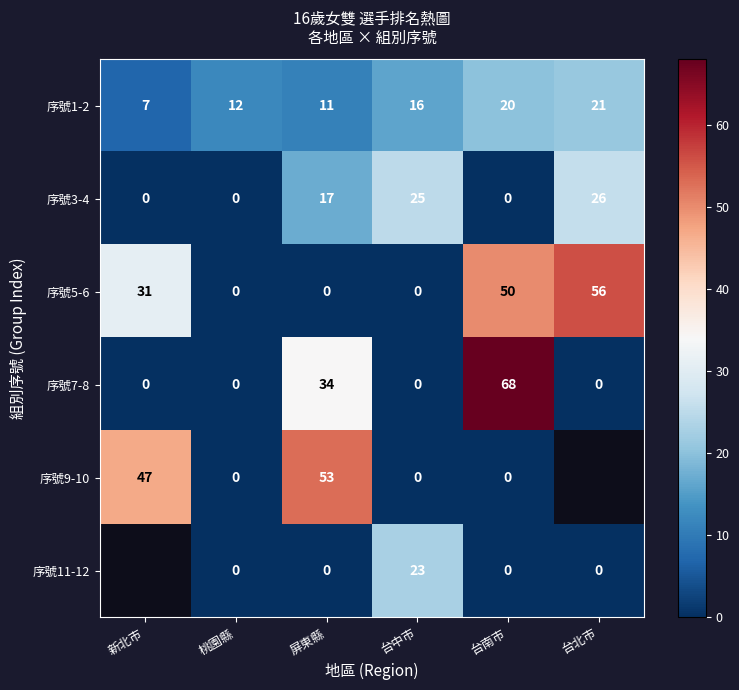

How many data points does each series have?

6